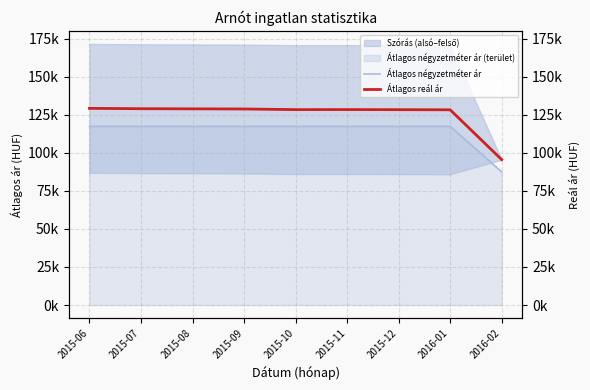

The value of Átlagos reál ár at 2015-12 is 128423. True or false?

True